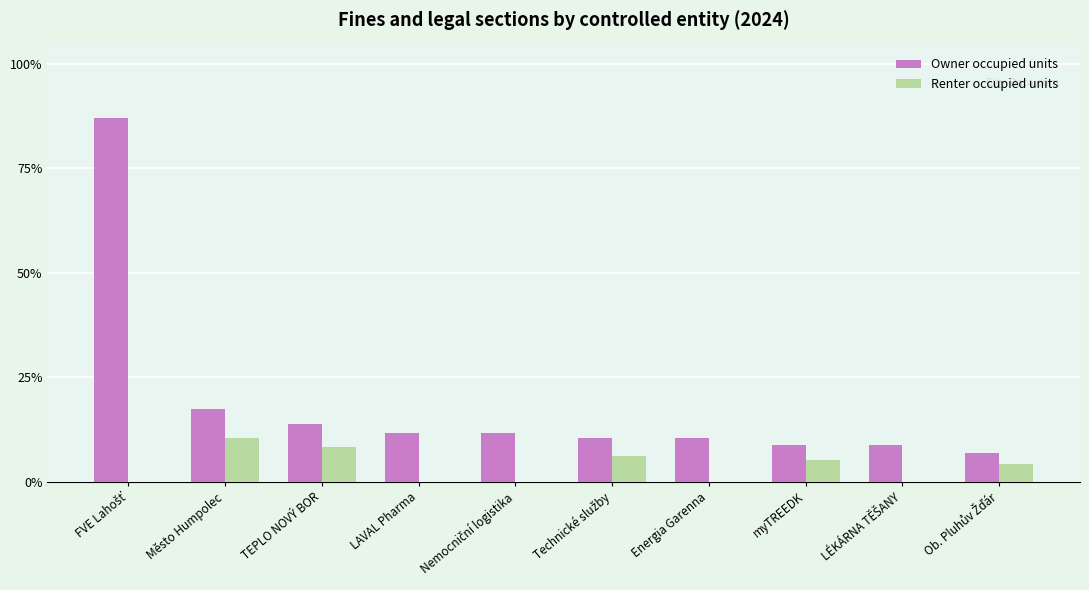

Reading left to right, extract all data points from this chart.

Owner occupied units: 87.0	17.4	13.9	11.6	11.6	10.4	10.4	8.7	8.7	7.0
Renter occupied units: 0.0	10.4	8.3	0.0	0.0	6.2	0.0	5.2	0.0	4.2